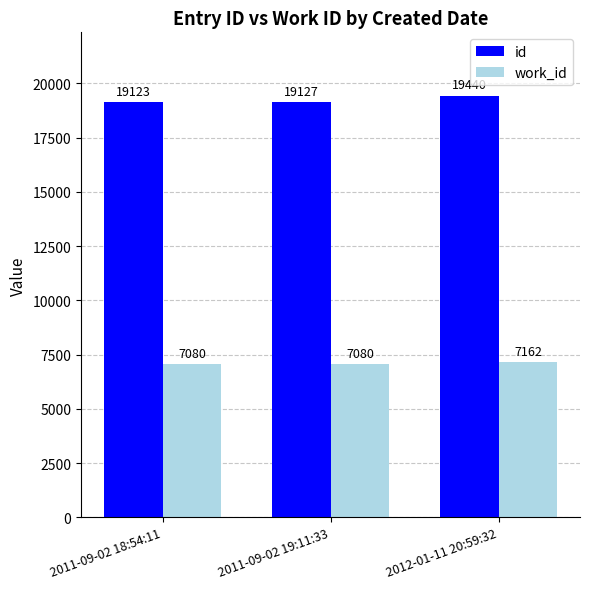

List the series in order of their peak value, highest first.

id, work_id